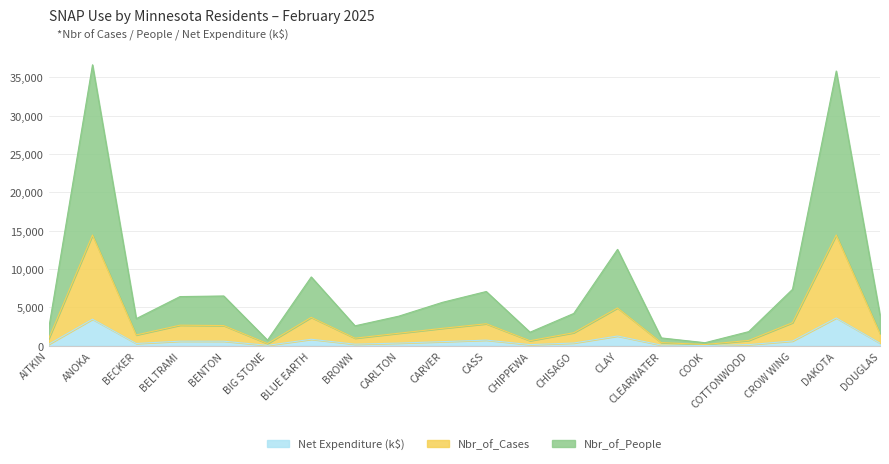

How many lines are shown in the chart?

3